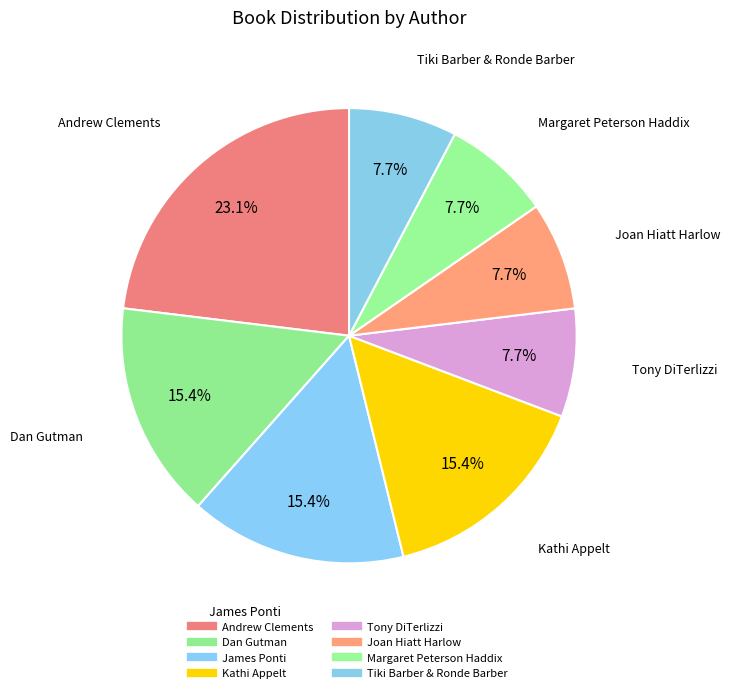

What is the change in value from Kathi Appelt to Tiki Barber & Ronde Barber?

-1